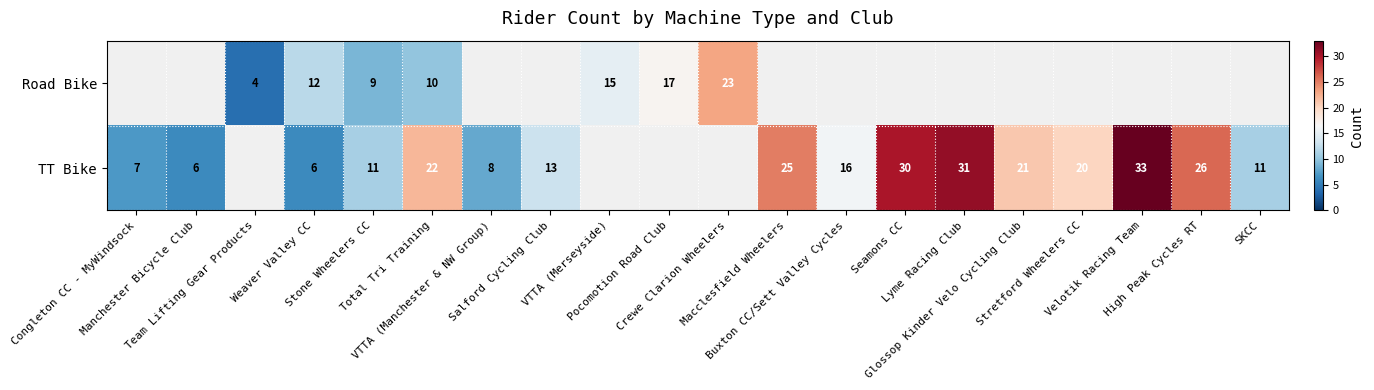

Is it true that TT Bike equals 13.4 at Stretford Wheelers CC?

False